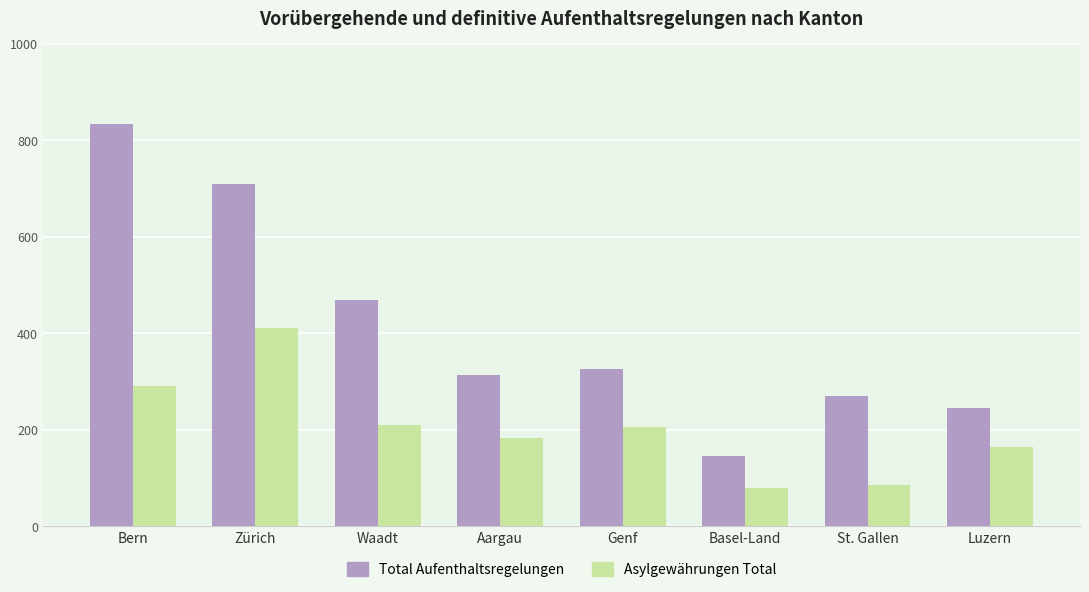

List the series in order of their peak value, highest first.

Total Aufenthaltsregelungen, Asylgewährungen Total